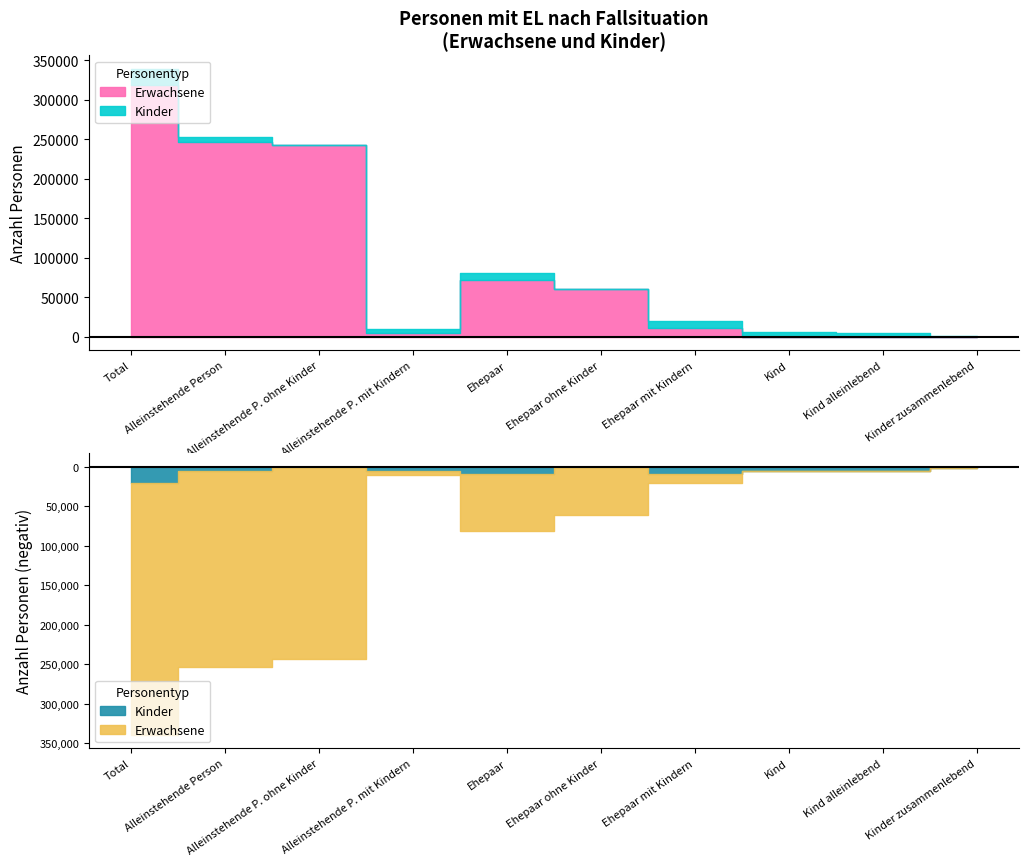

What is the label of the 5th point from the left?

Ehepaar